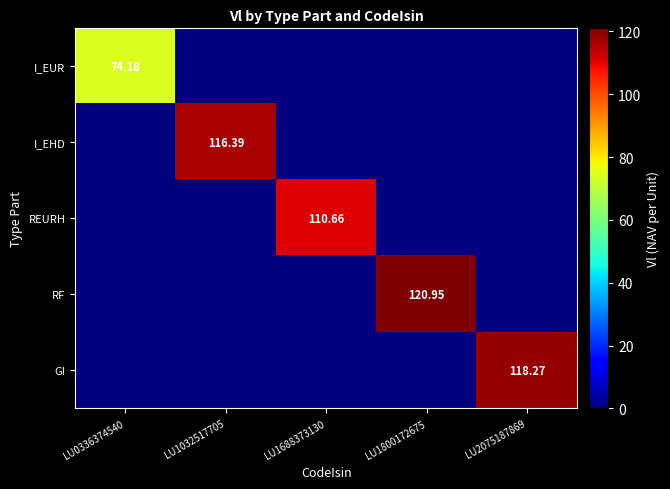

Rank the categories by I_EUR value from highest to lowest.

LU0336374540, LU1032517705, LU1688373130, LU1800172675, LU2075187869